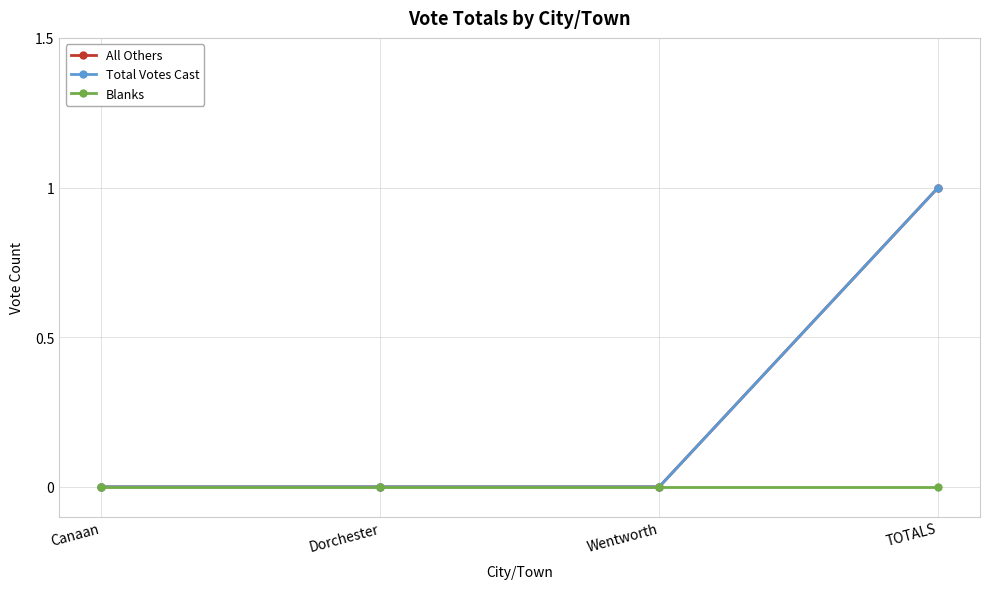

Is this an area chart (filled region under the line)?

No